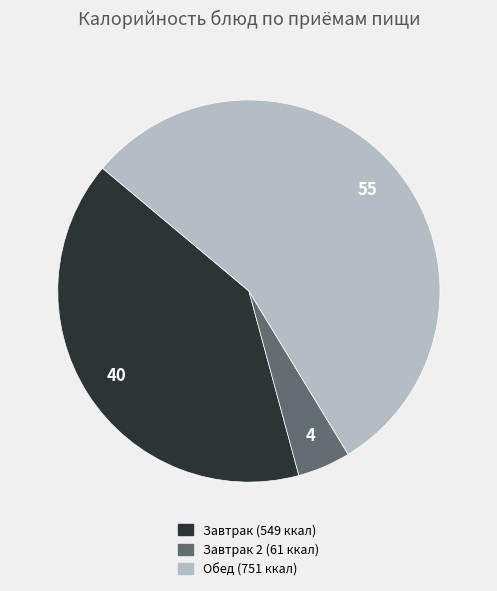

Is there a majority slice in this chart?

Yes